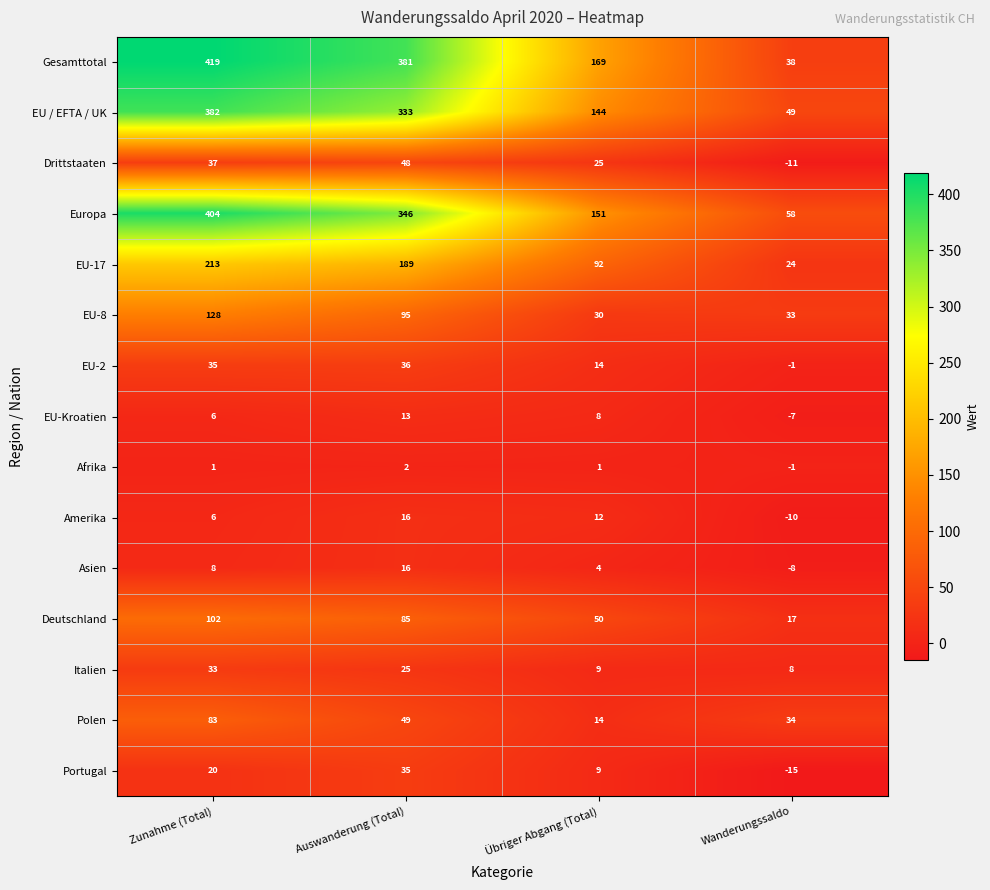

What is the spread (max minus min) of values at Auswanderung (Total)?

379